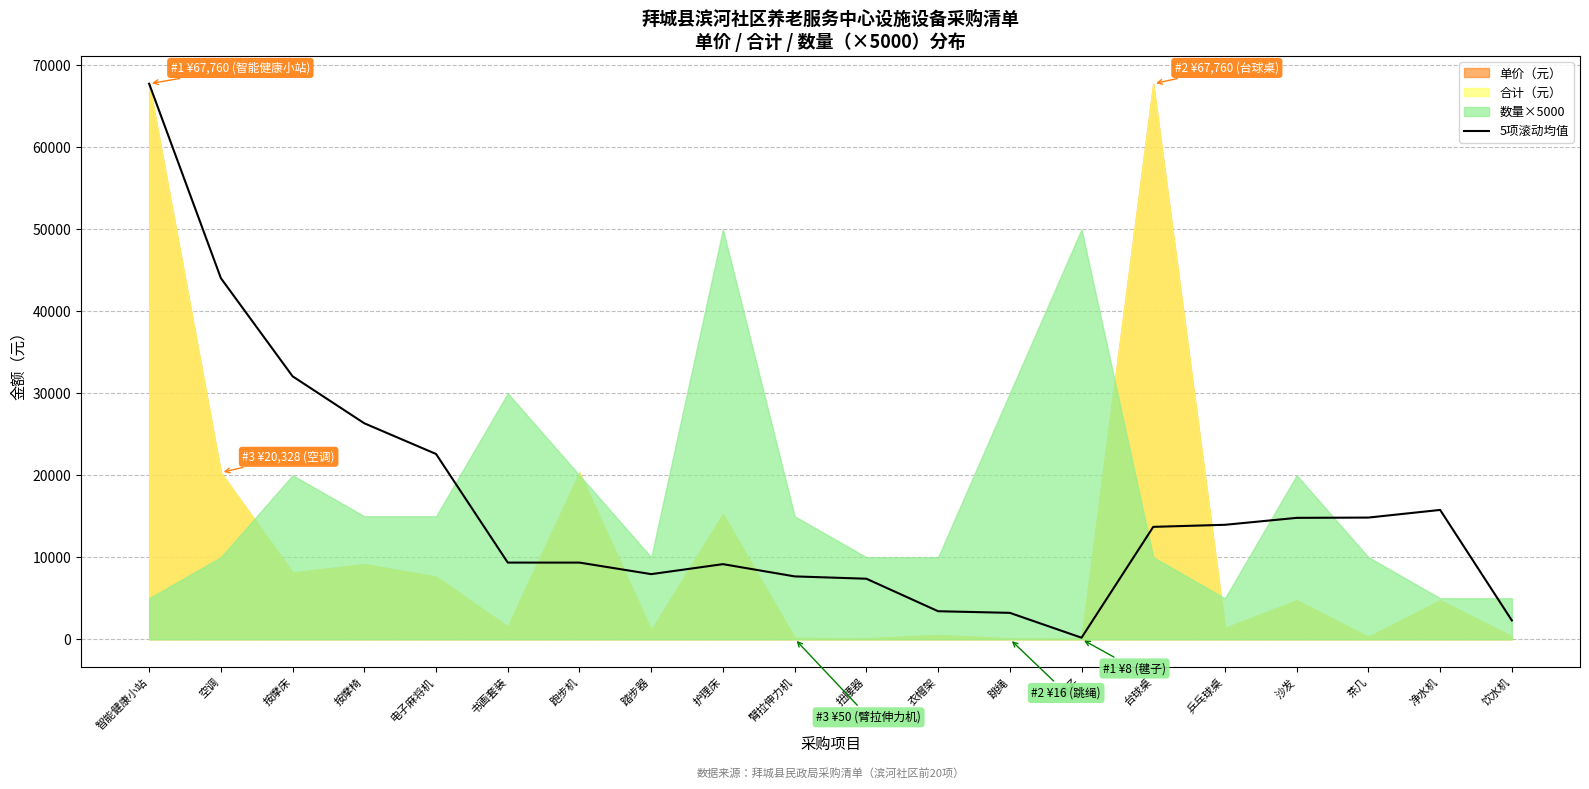

What is the difference between the second highest and second lowest values?

41754.8